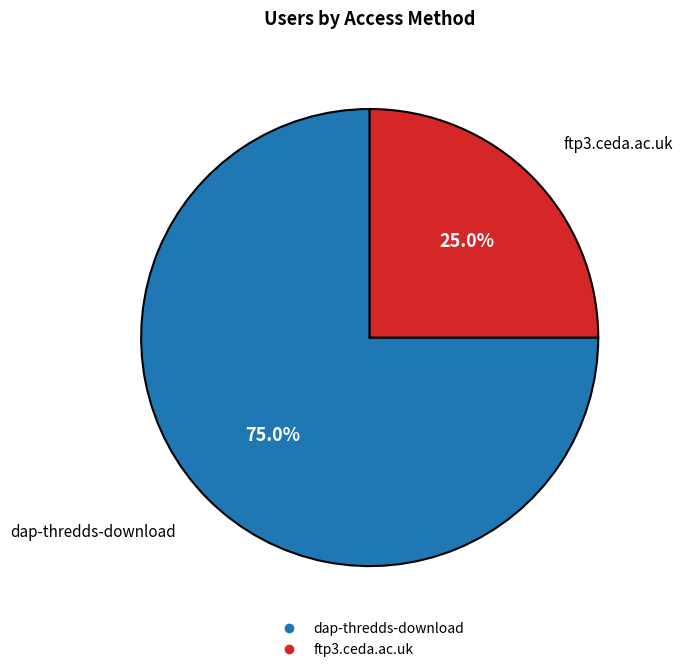

Is the sum of dap-thredds-download and ftp3.ceda.ac.uk greater than half?

Yes